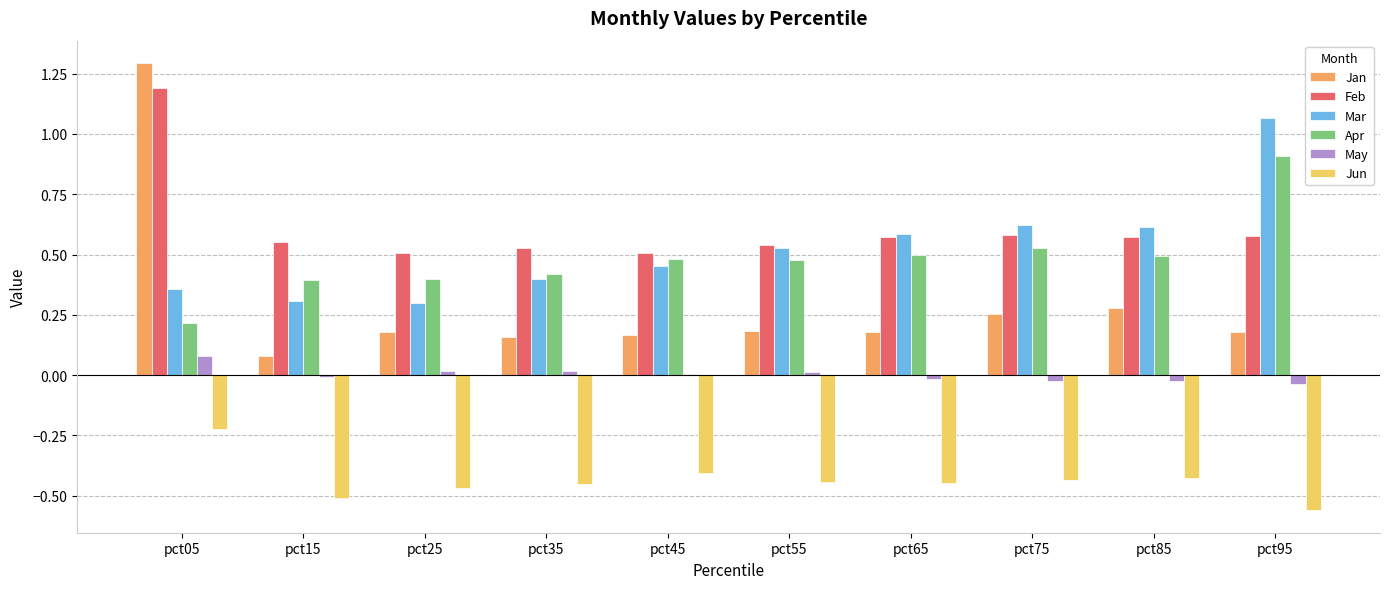

Which series has the largest total across all categories?

Feb